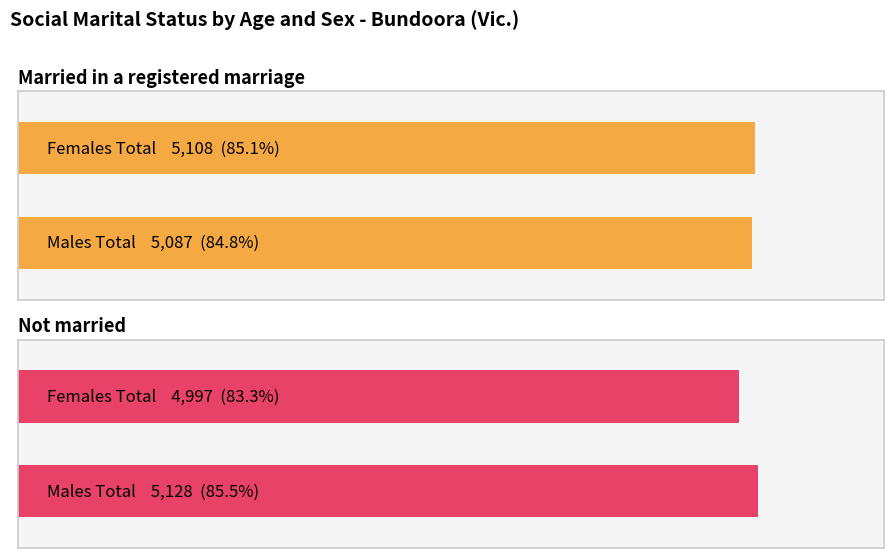

True or false: Married in a registered marriage has a value of 1390 at 65-74 years.

False